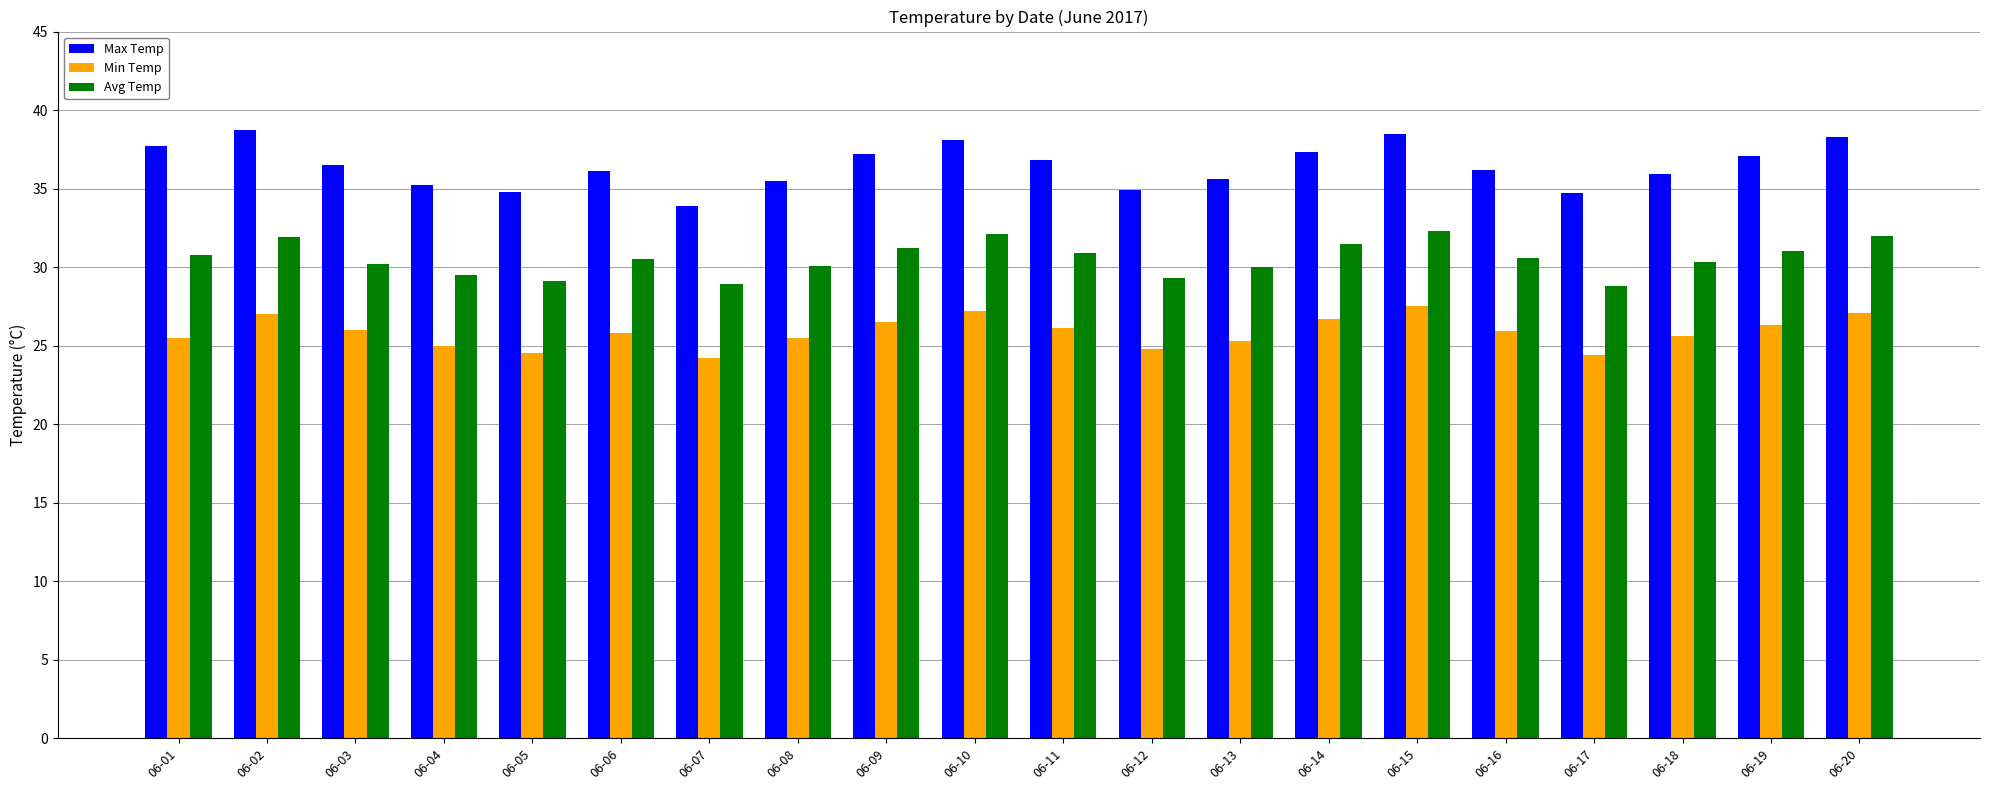

List the series in order of their overall mean, lowest first.

Min Temp, Avg Temp, Max Temp